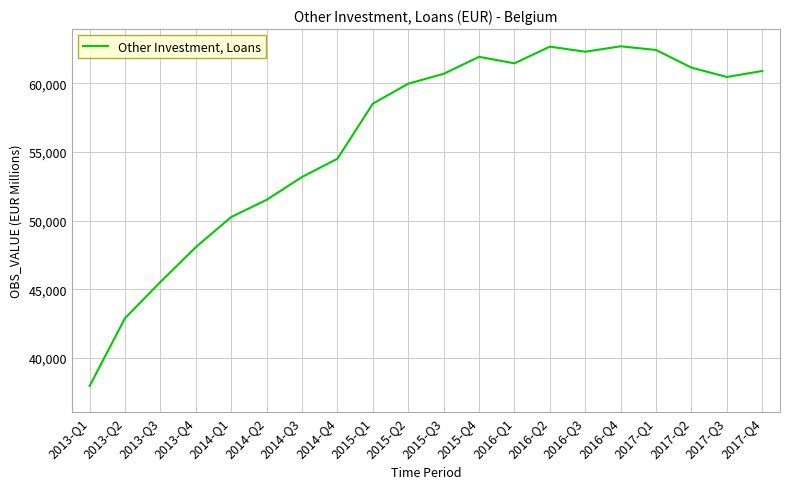

What value does the data have at 2014-Q4, to the nearest 100?

54500